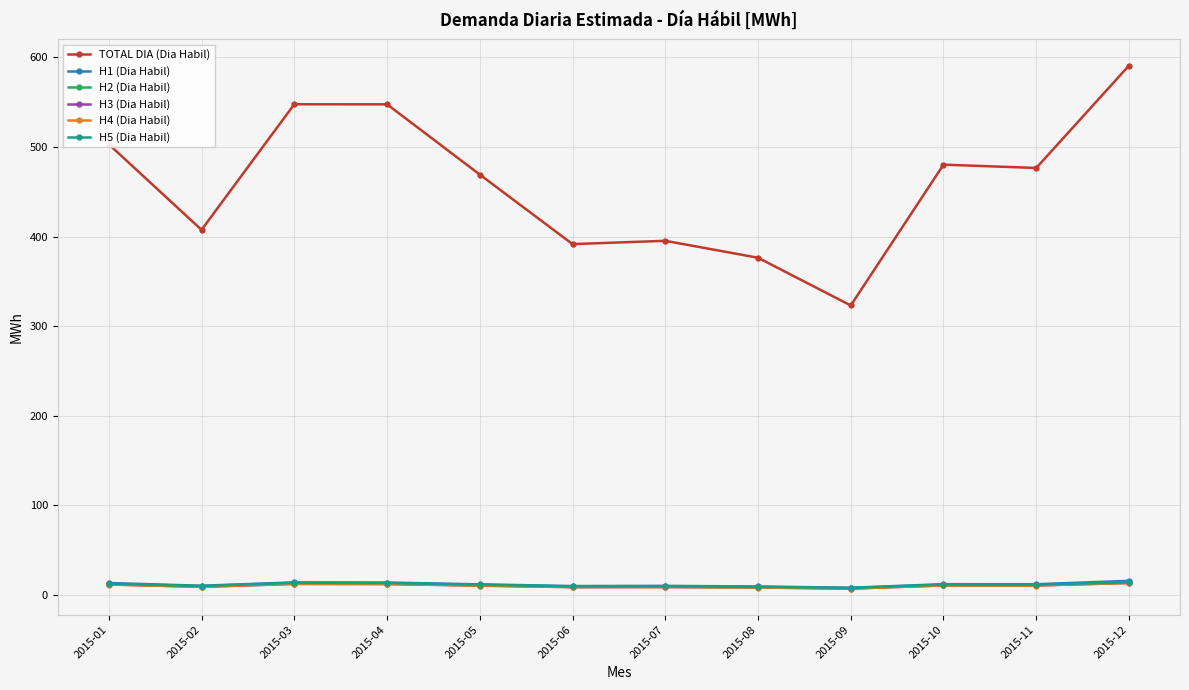

What is the total value across all series at 2015-03?

613.5